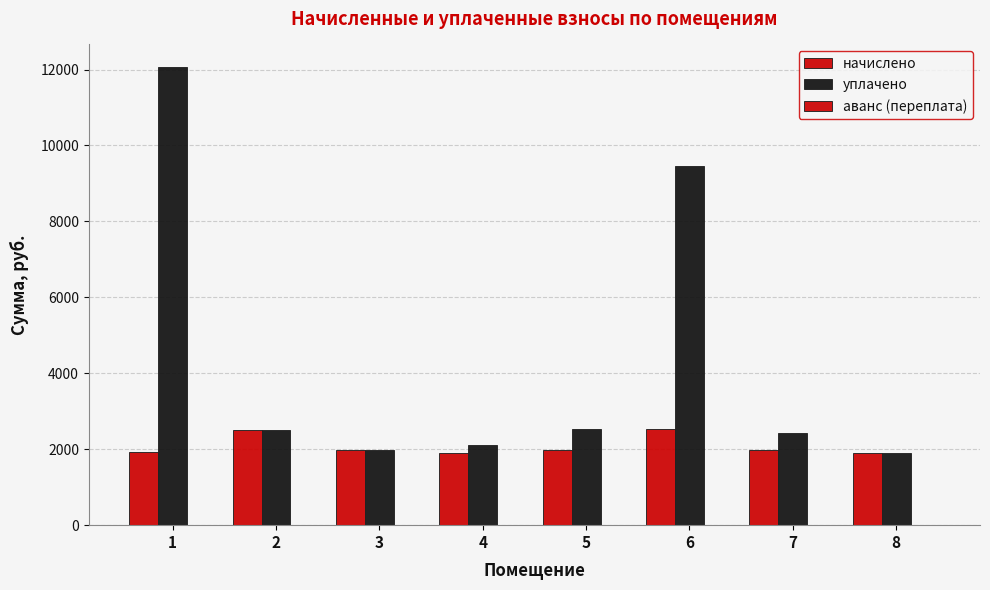

Which has a higher value, 6 or 7?

6